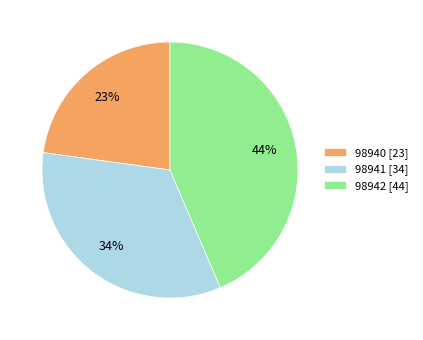

Between 98942 and 98941, which is larger?

98942